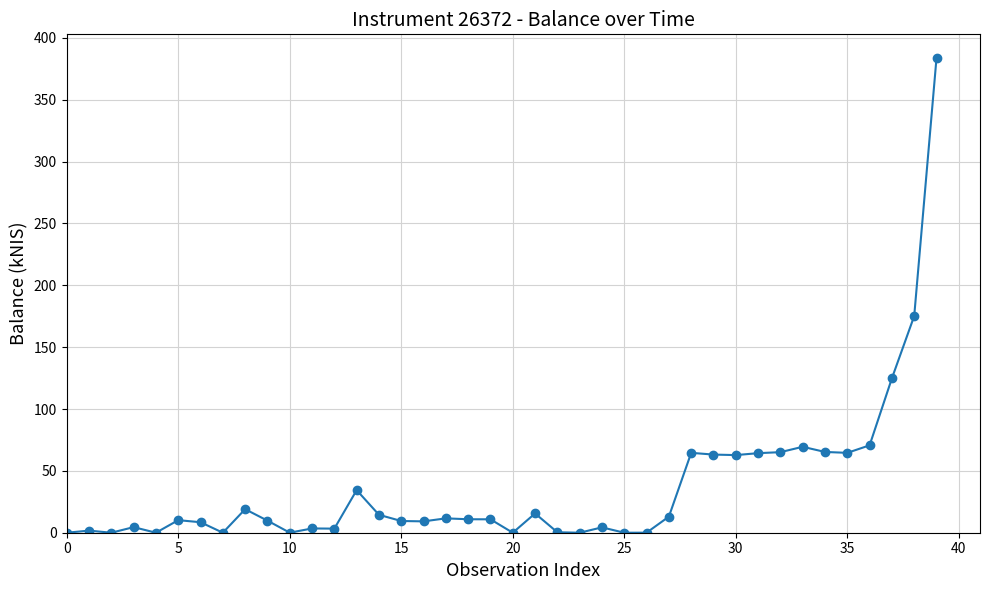

What is the value of the 39th point from the left?

175.2